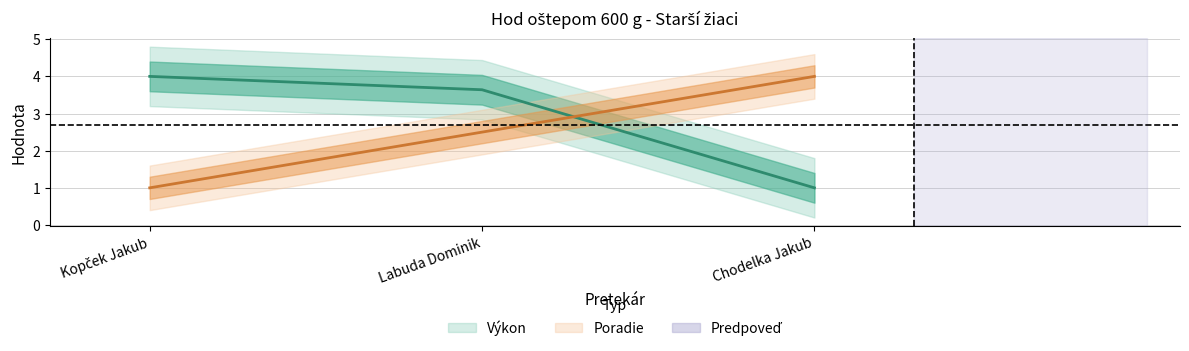

What is the difference between the highest and lowest values at Kopček Jakub?

3.0